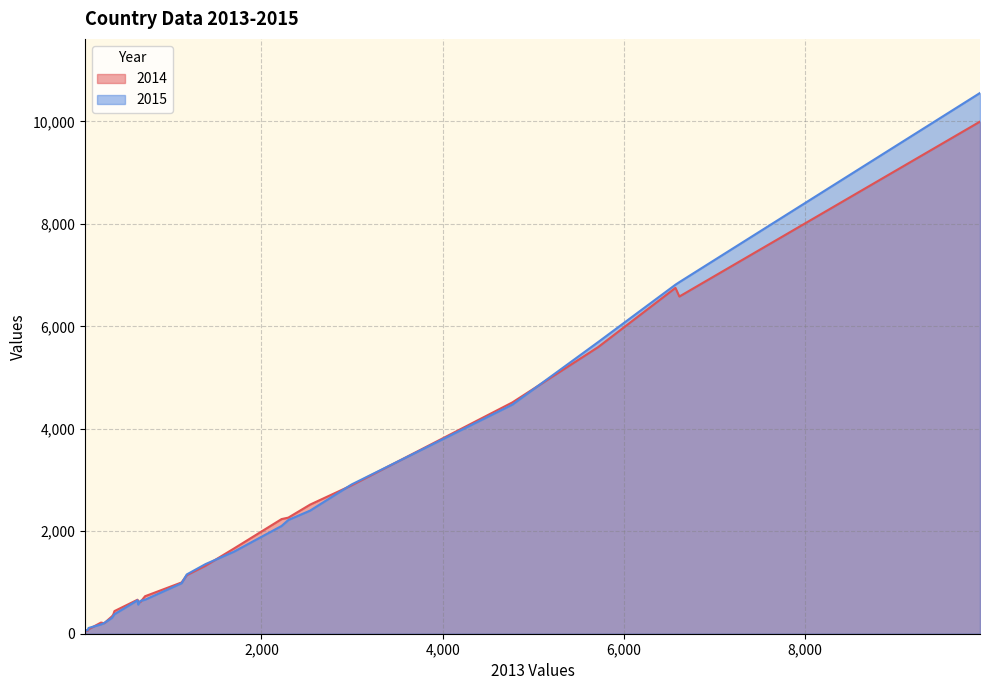

Which series has the largest range (max minus min)?

2015